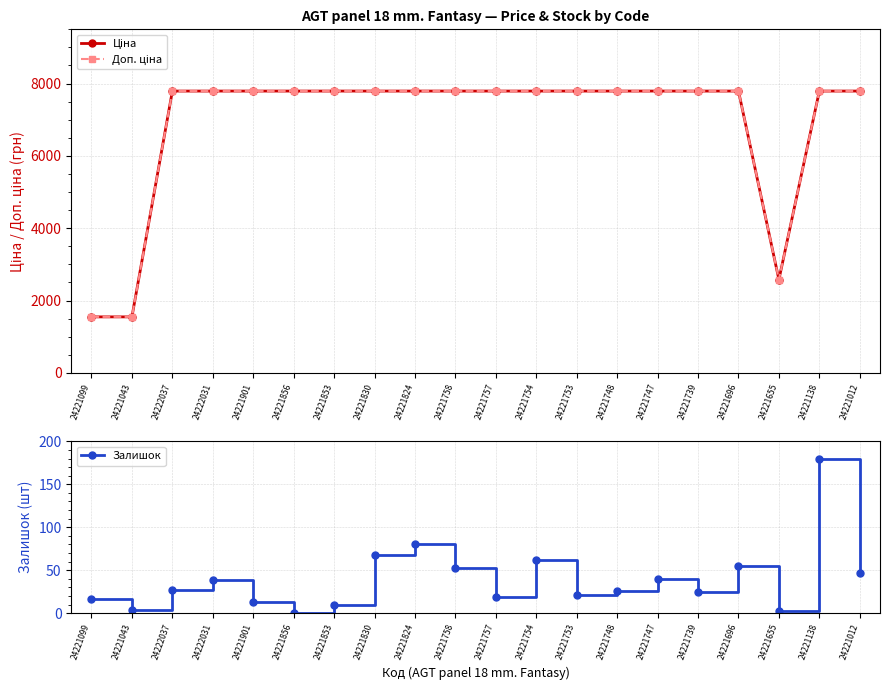

Rank the series by their maximum value, from highest to lowest.

Ціна, Доп. ціна, Залишок